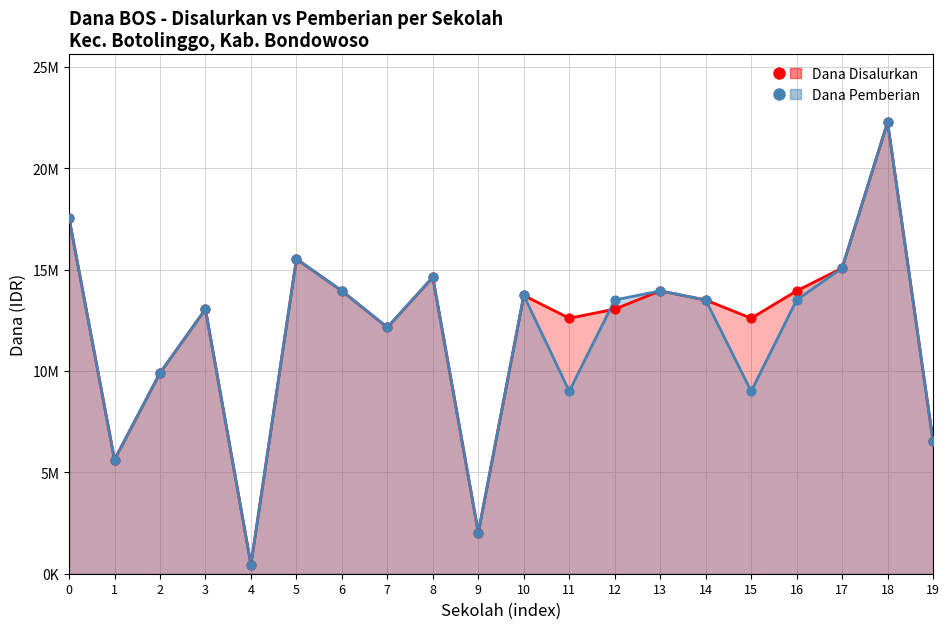

Which series contains the lowest Y value?

Dana Disalurkan